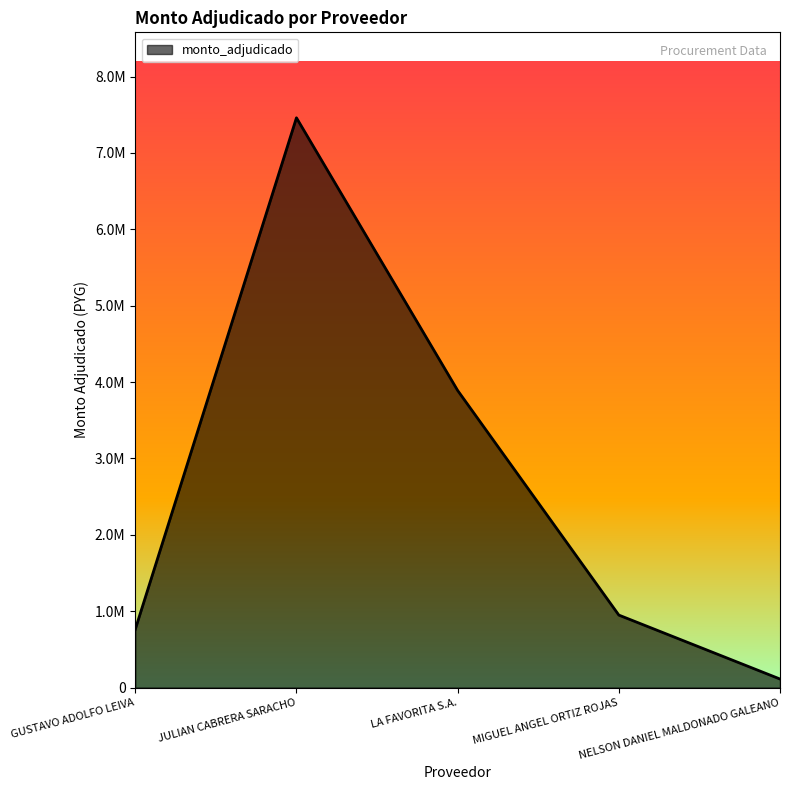

Does the chart display data point markers on the line(s)?

No